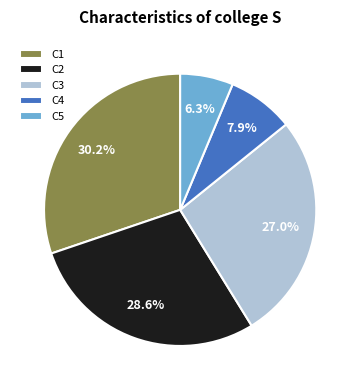

To the nearest percent, what is the combined percentage of C2 and C1?

59%